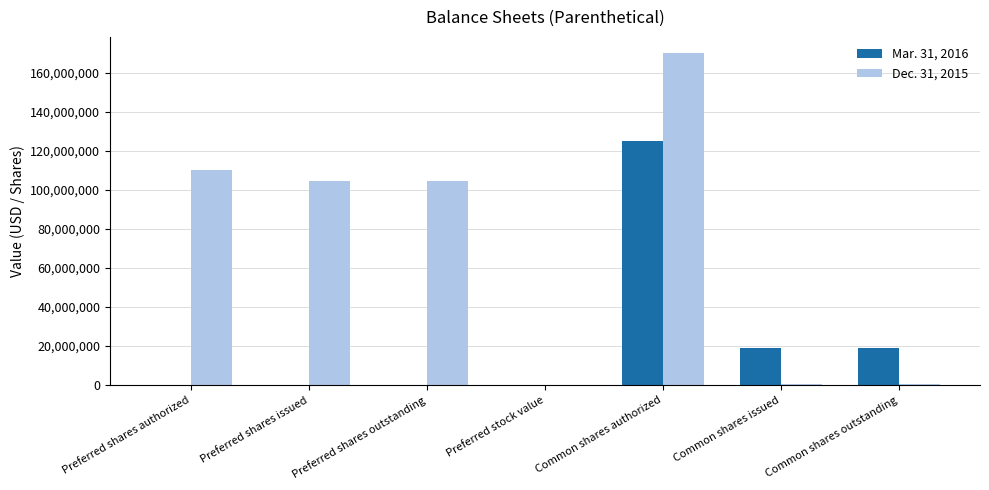

Count the number of data series in this chart.

2